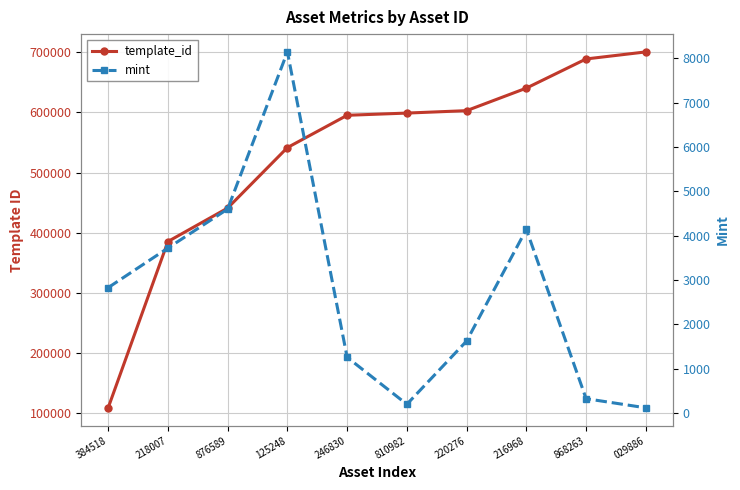

How many lines are shown in the chart?

2